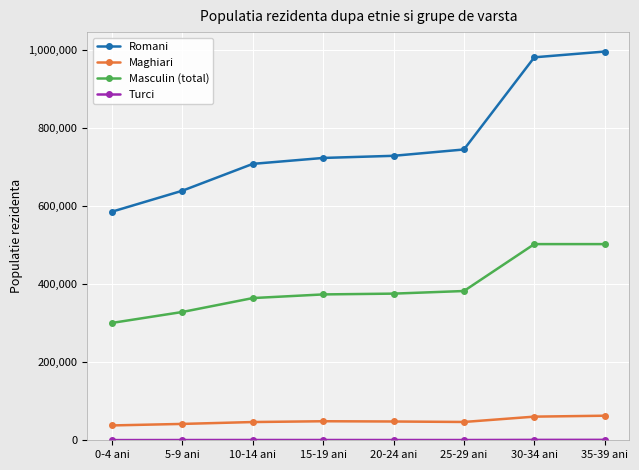

What is the sum of the Maghiari values at 0-4 ani and 35-39 ani?

100861